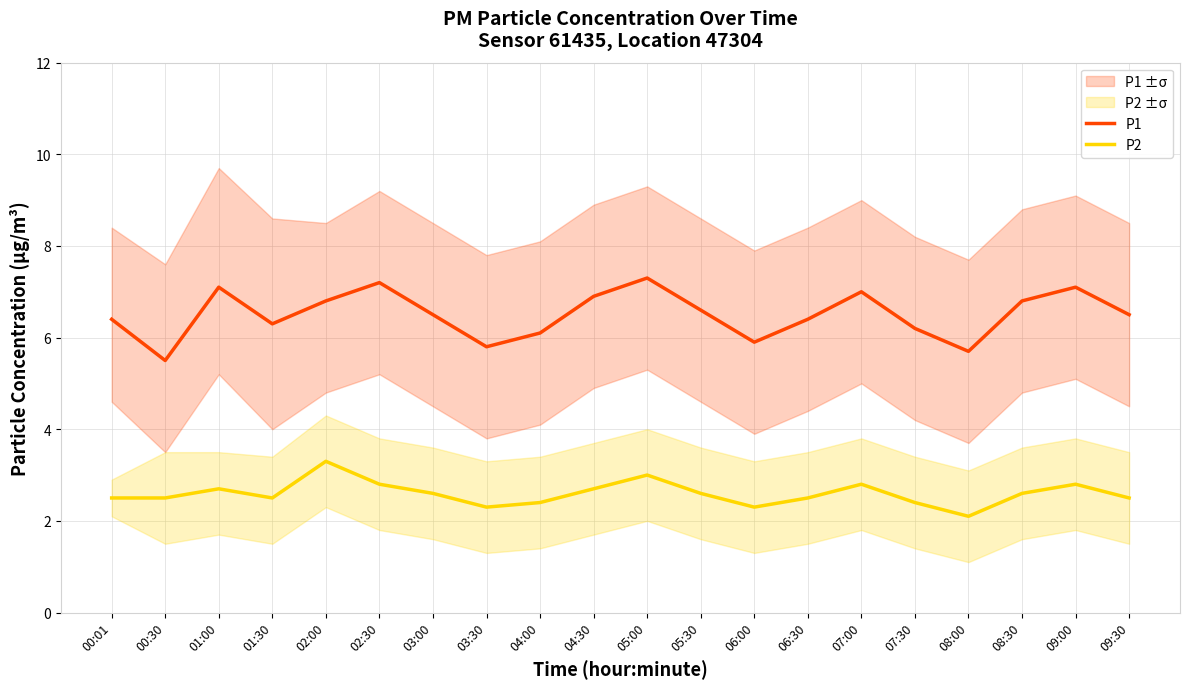

What is the difference between the maximum and minimum values in the P2 series?

1.2